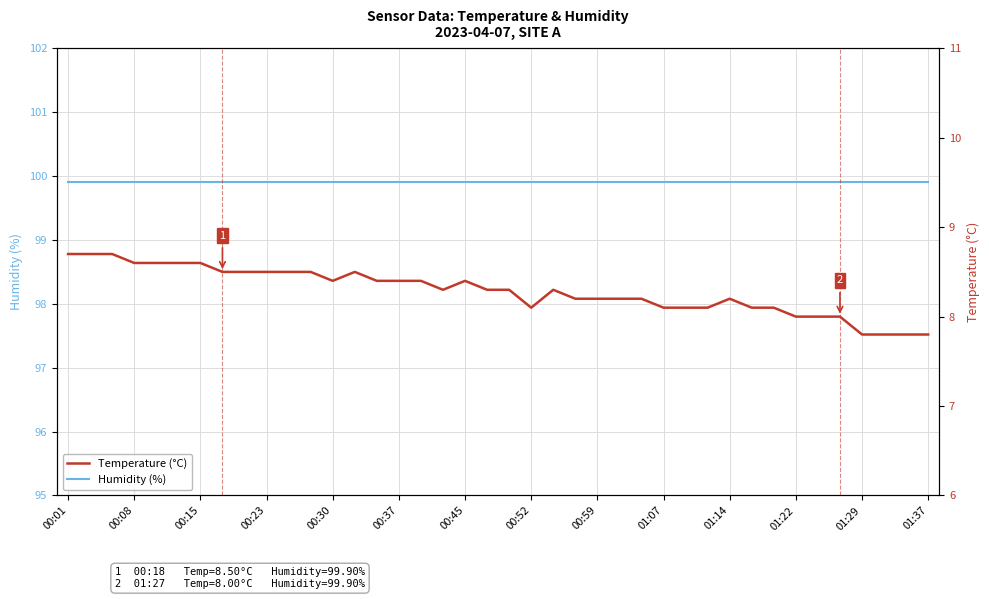

What is the spread (max minus min) of values at 00:37?

91.5